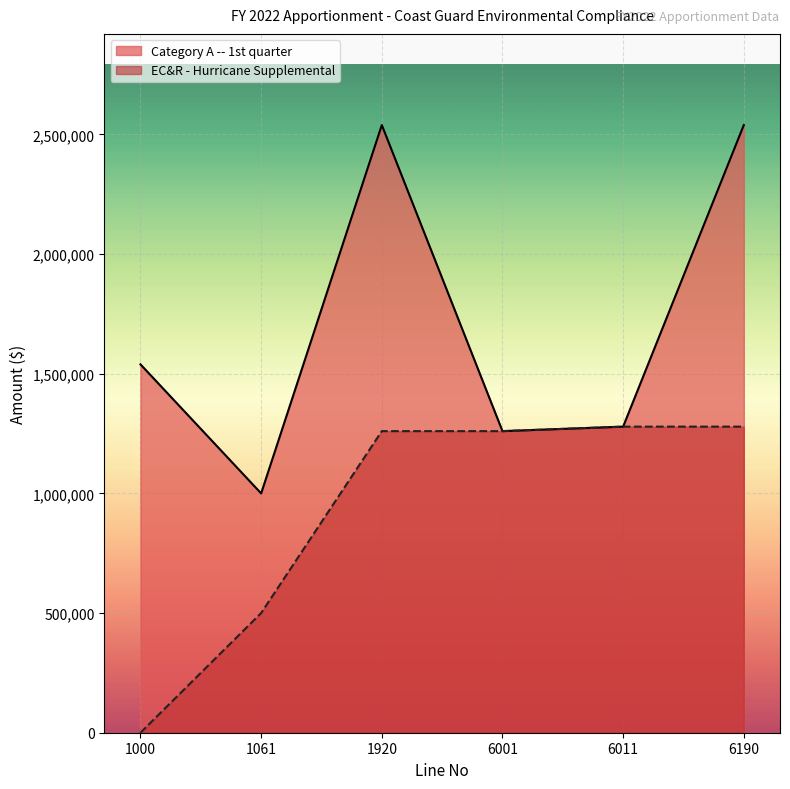

Which has a higher value, 6190 or 6011?

6190